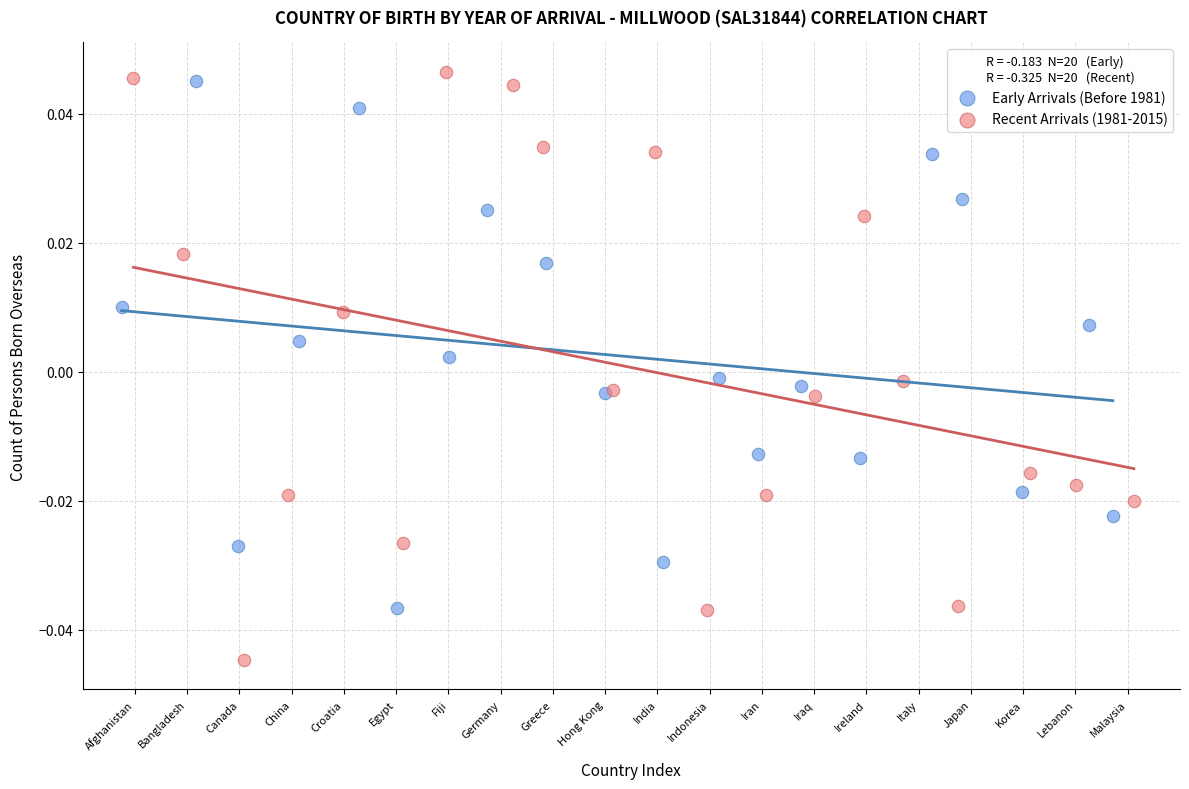

Which series has the widest spread of Y values?

Recent Arrivals (1981-2015)